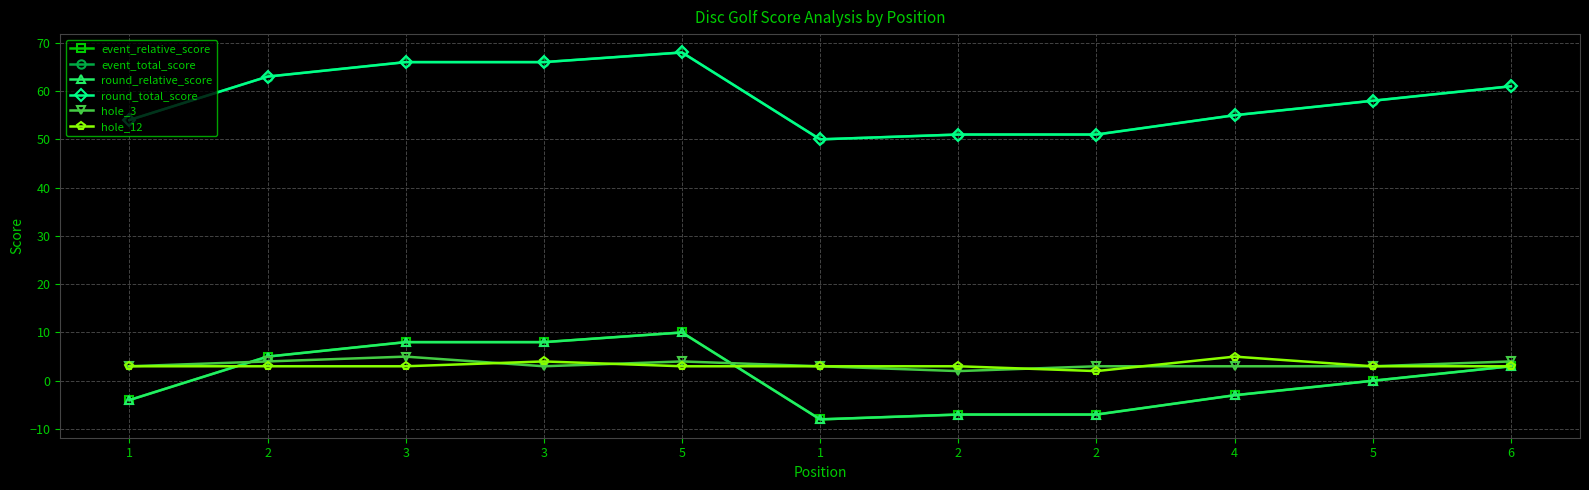

At how many categories does at least one series exceed 7?

11